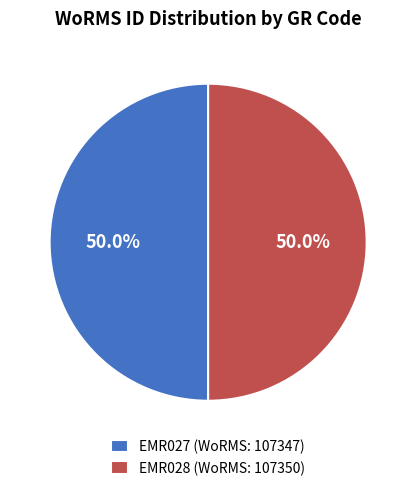

What is the ratio of the value at EMR027 (WoRMS: 107347) to the value at EMR028 (WoRMS: 107350)?

1.0